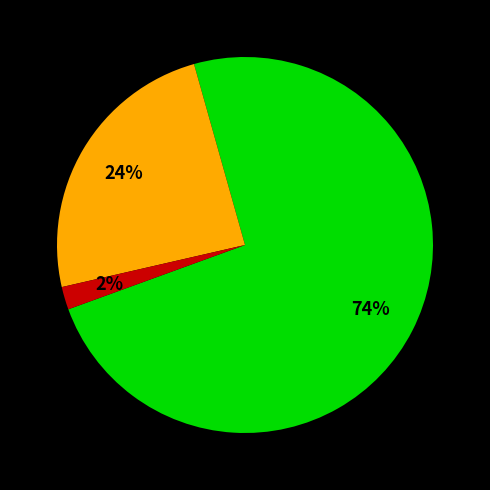

How many slices are in this pie chart?

3